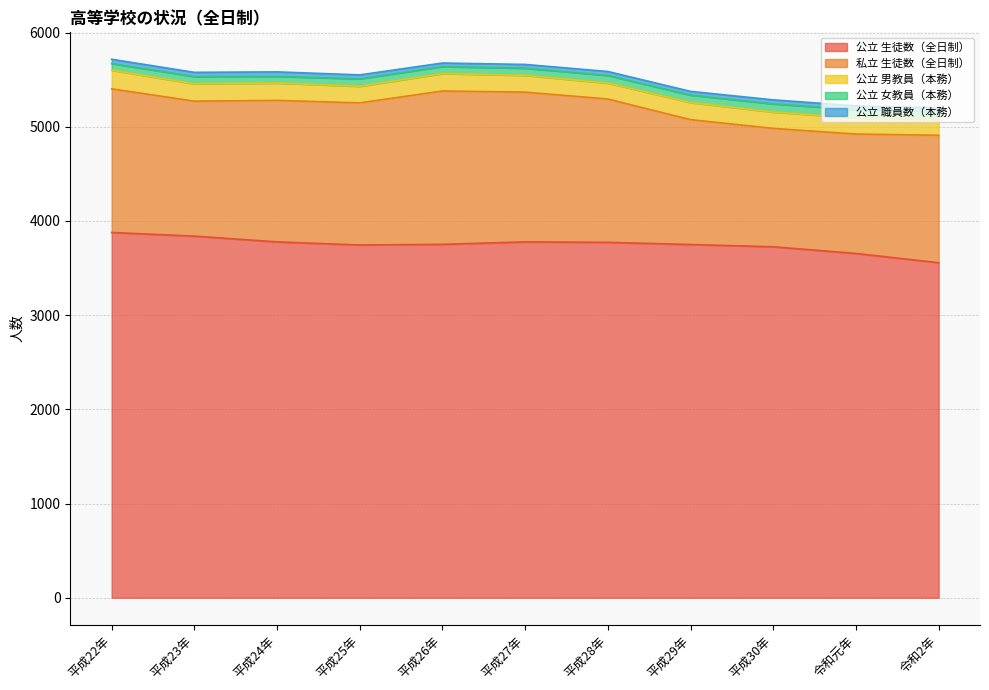

Which label corresponds to the largest value in the chart?

平成22年